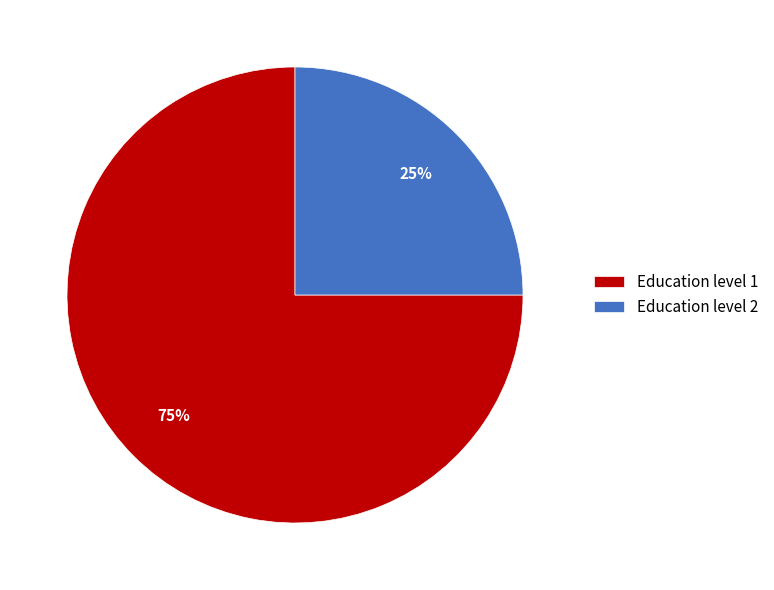

What percentage is the Education level 2 slice, to the nearest percent?

25%